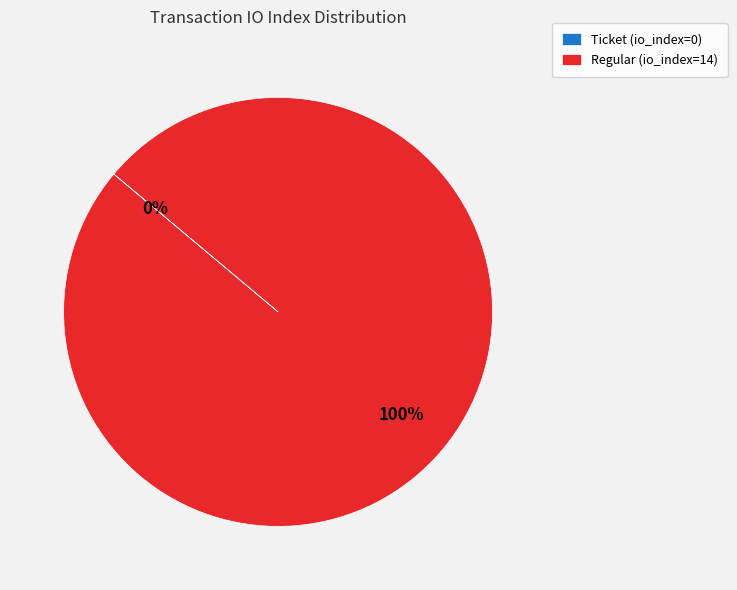

Which slice represents more than half of the pie?

Regular (io_index=14)